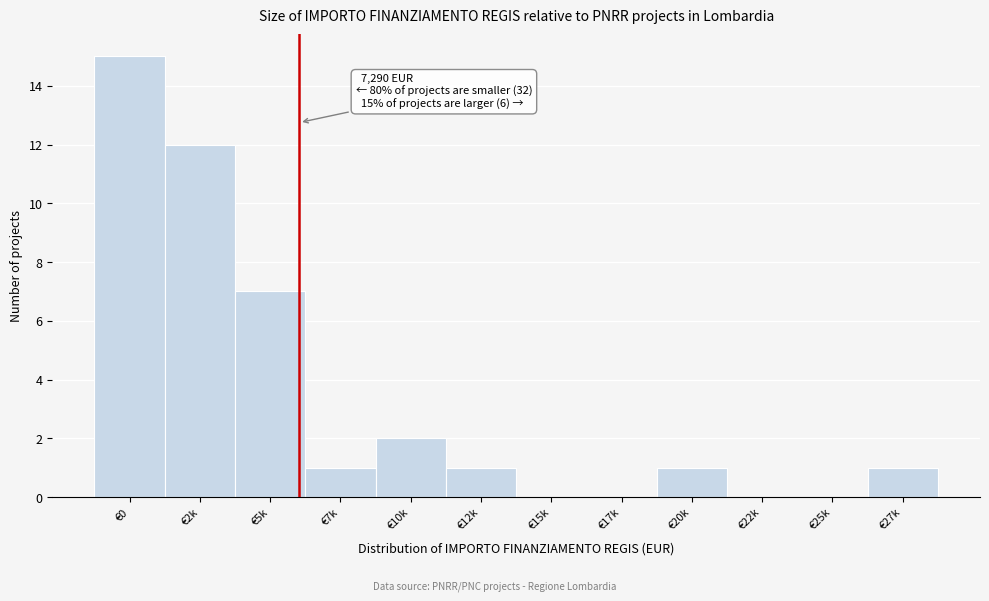

Reading left to right, transcribe all the data shown in this chart.

€0=15	€2k=12	€5k=7	€7k=1	€10k=2	€12k=1	€15k=0	€17k=0	€20k=1	€22k=0	€25k=0	€27k=1